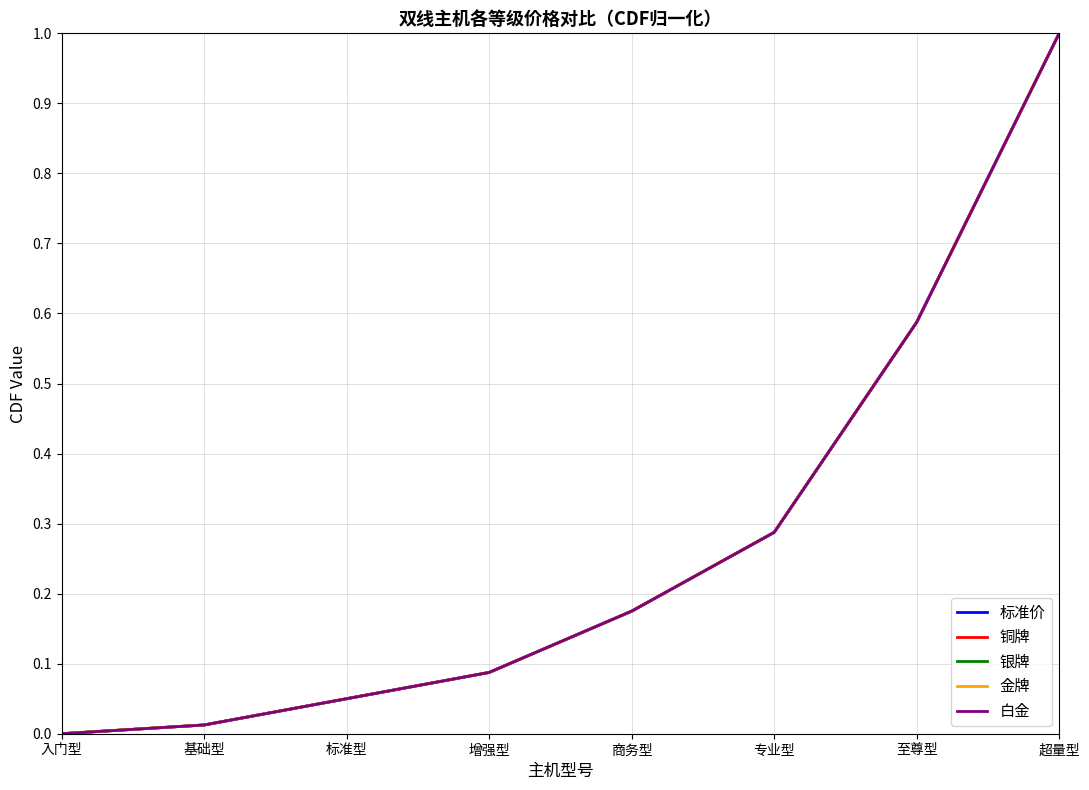

True or false: 标准价 and 白金 intersect in this chart.

False